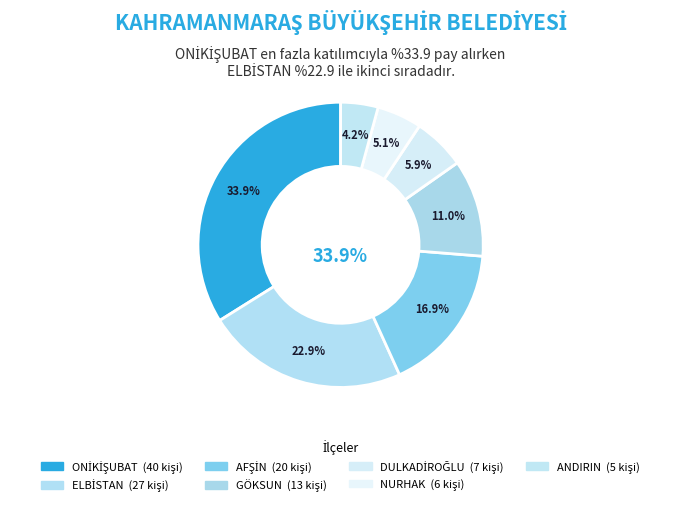

The ELBİSTAN slice represents 23% of the pie. True or false?

True